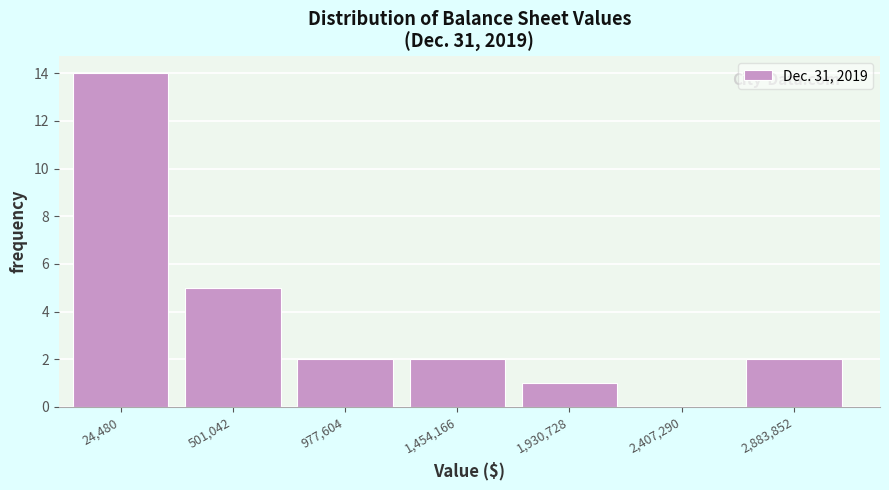

Reading left to right, list all the values displayed in this chart.

24,480=14	501,042=5	977,604=2	1,454,166=2	1,930,728=1	2,407,290=0	2,883,852=2